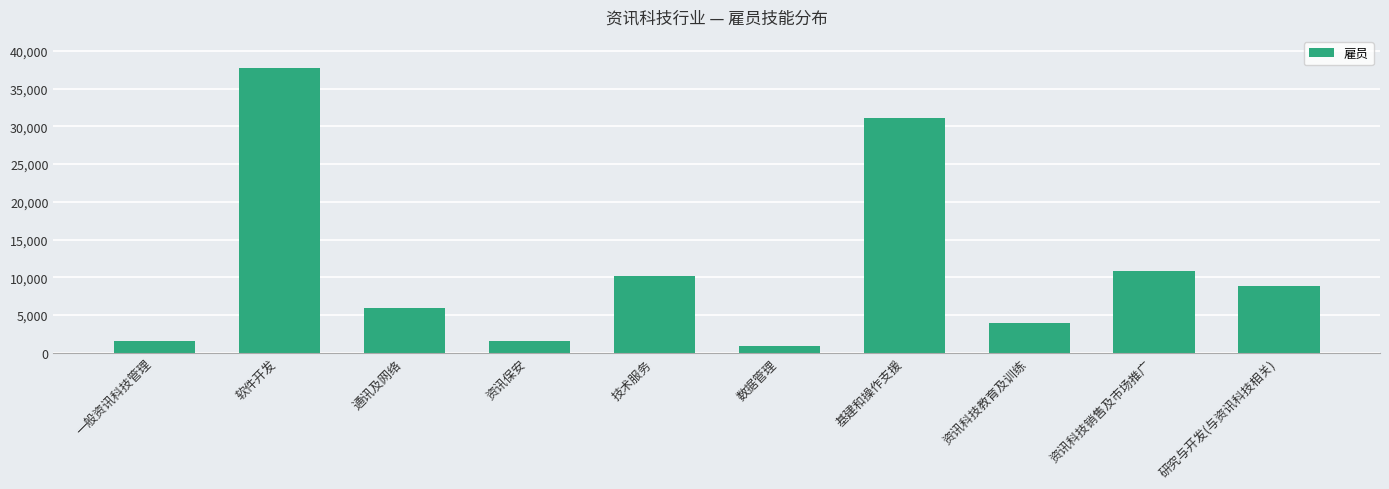

What is the label of the 10th bar from the right?

一般资讯科技管理